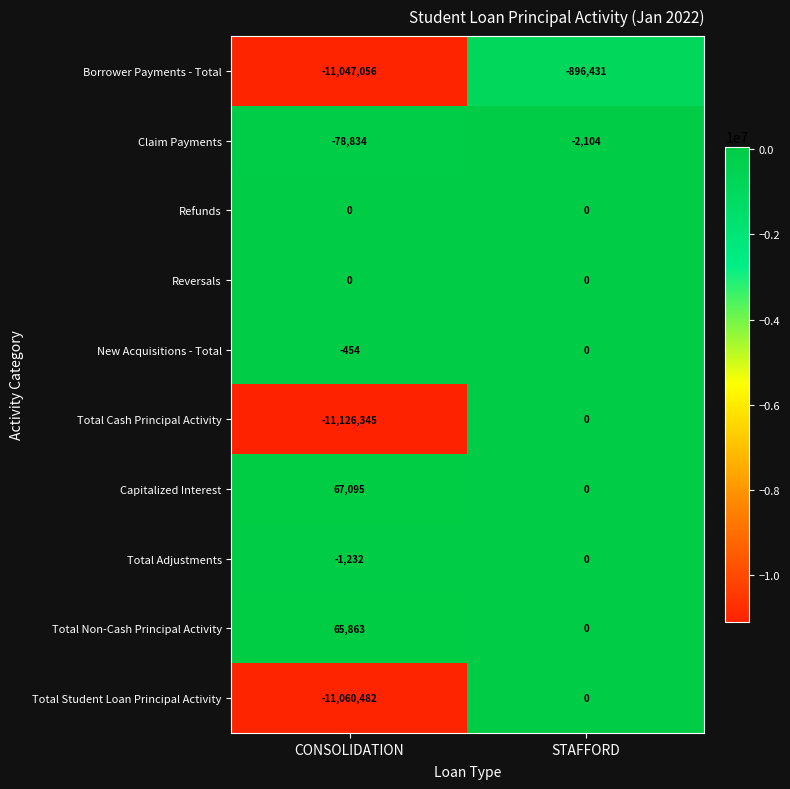

Which series has the largest range (max minus min)?

Total Cash Principal Activity